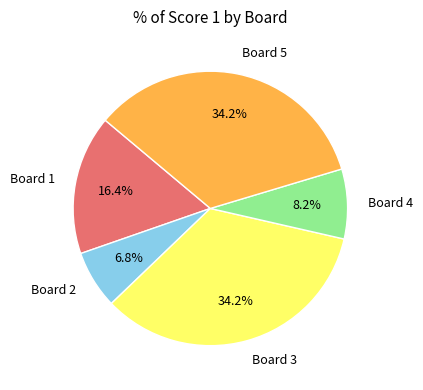

Which category has the smallest portion of the pie?

Board 2